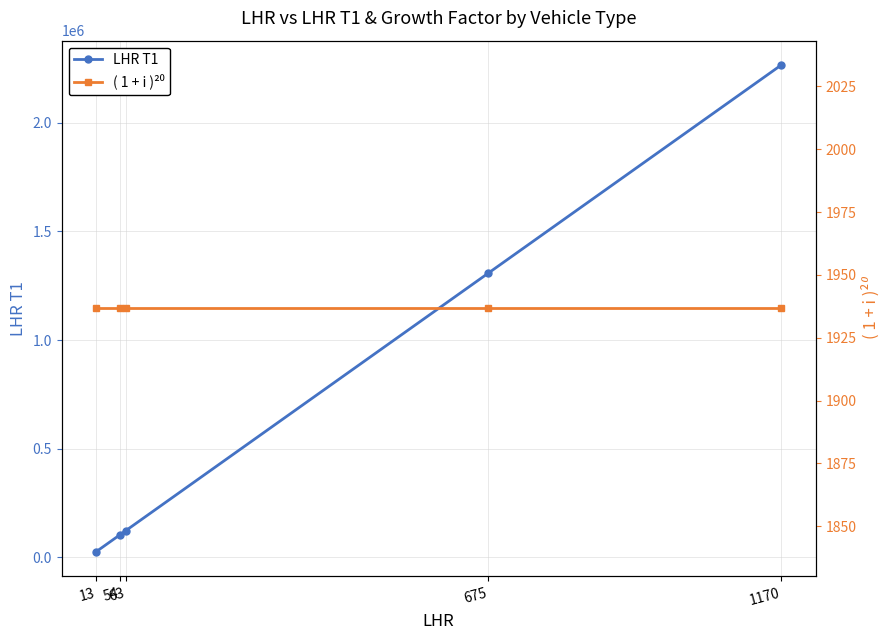

The value of LHR T1 at 675 is 862970.1. True or false?

False